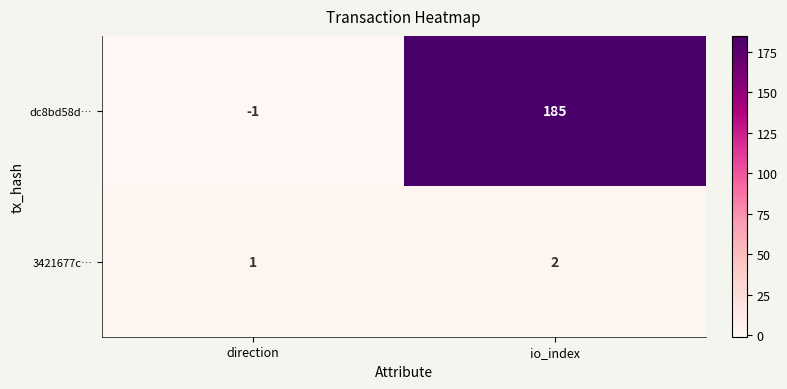

Which series has the largest range (max minus min)?

dc8bd58d…